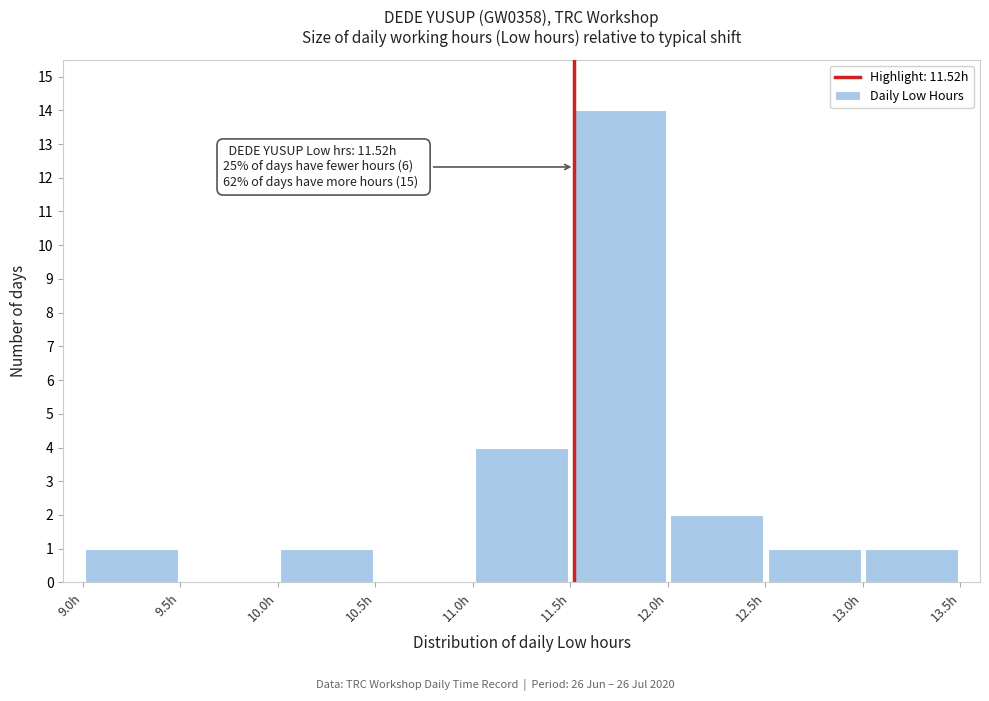

Which range on the x-axis has the tallest bar?

11.5 to 12.0